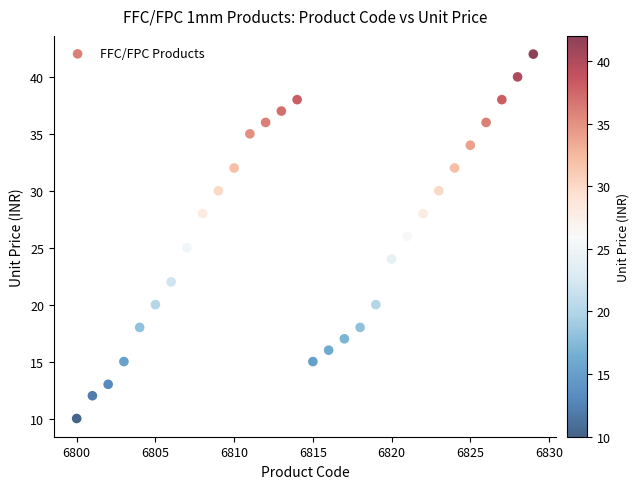

What is the range of X values (max minus min)?

29